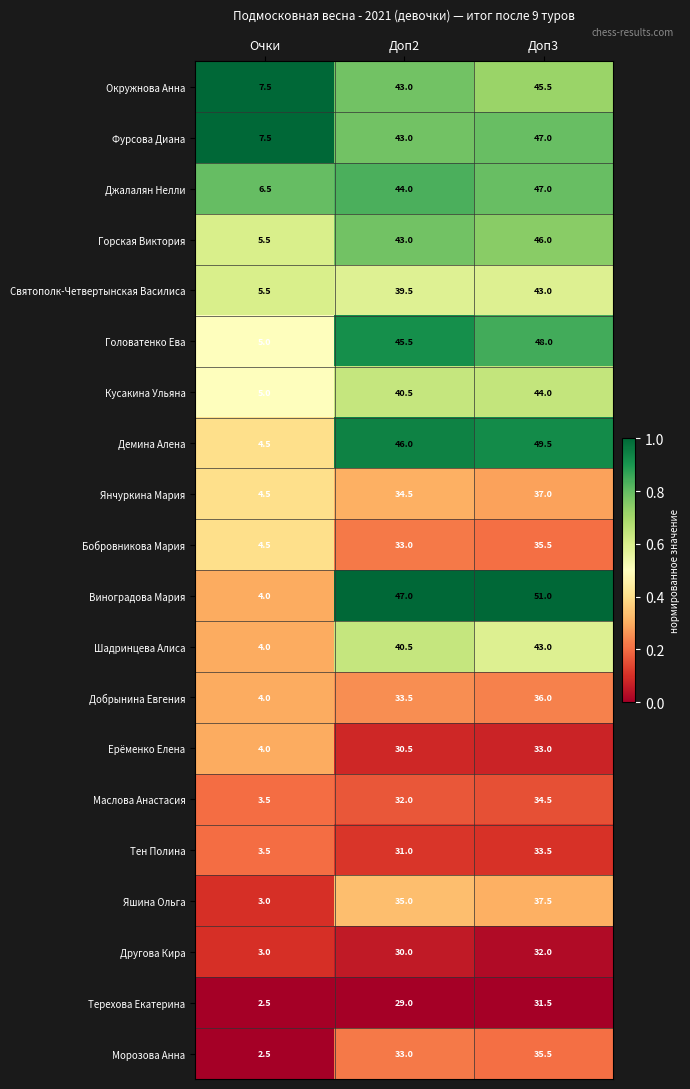

The Маслова Анастасия series shows 32.0 at Доп2. True or false?

True